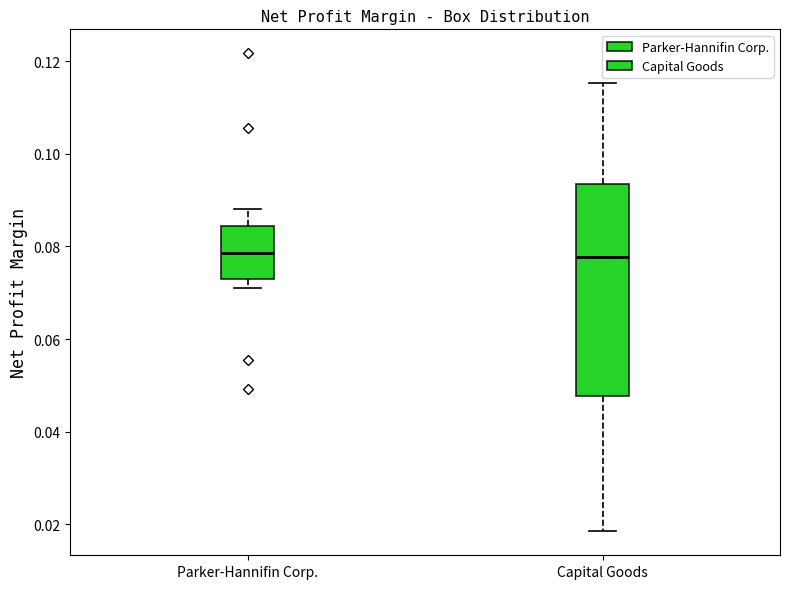

Where is the upper edge of the box for Parker-Hannifin Corp. on the y-axis? The values are not printed on the chart, so give them approximately, as read against the axis.

0.084